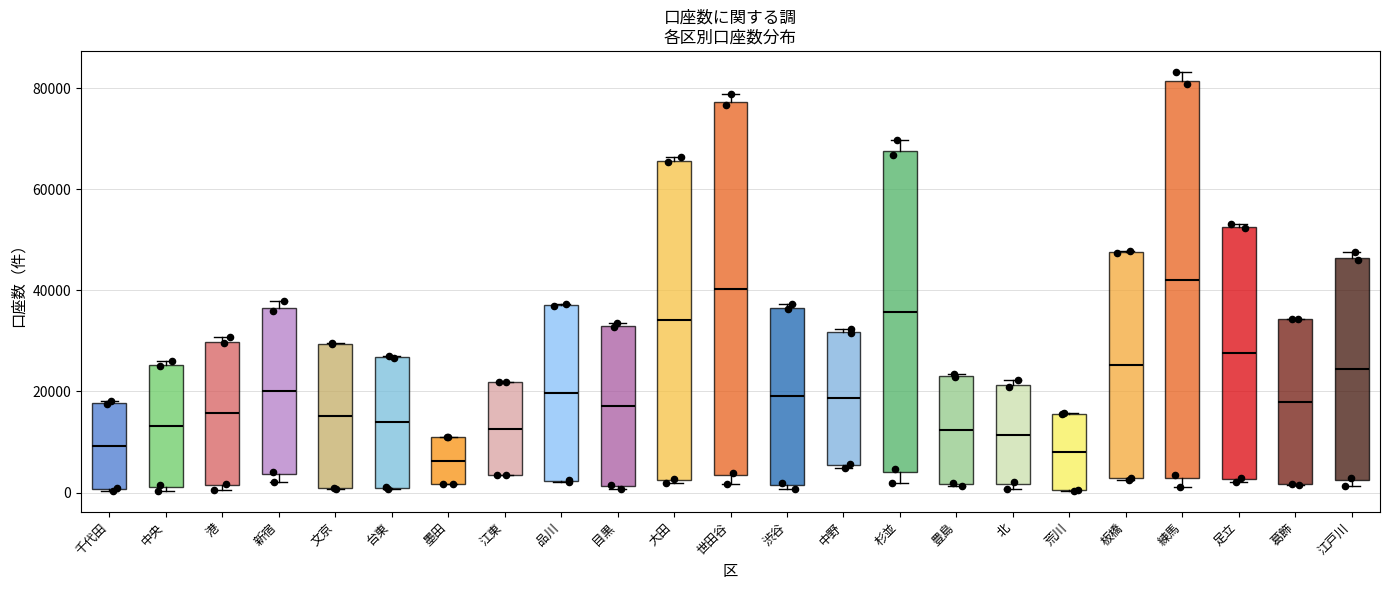

Where does the median line of the box for 豊島 sit on the y-axis? The values are not printed on the chart, so give them approximately, as read against the axis.

12000